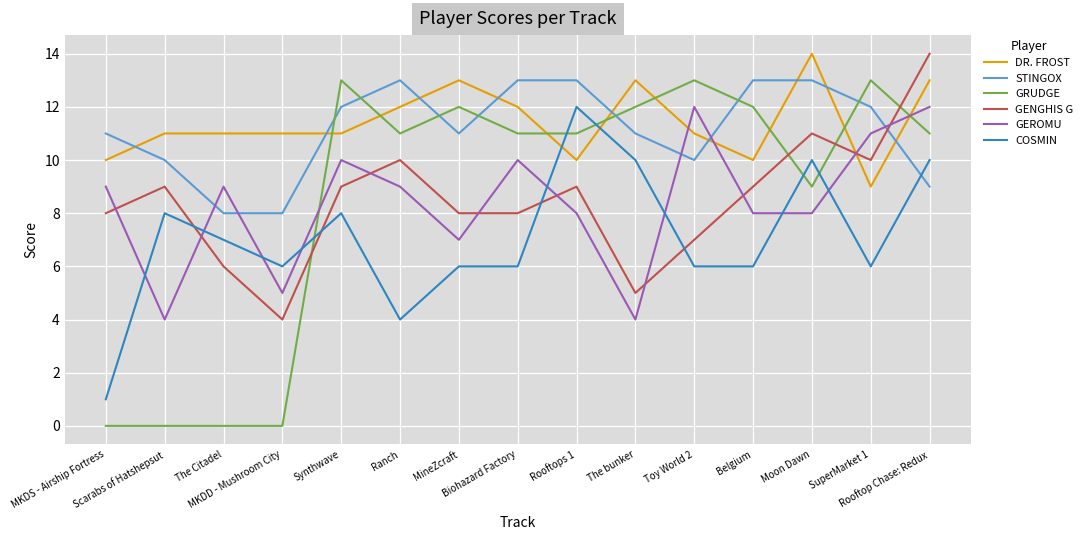

After their last crossing, which series has the higher values: COSMIN or DR. FROST?

DR. FROST